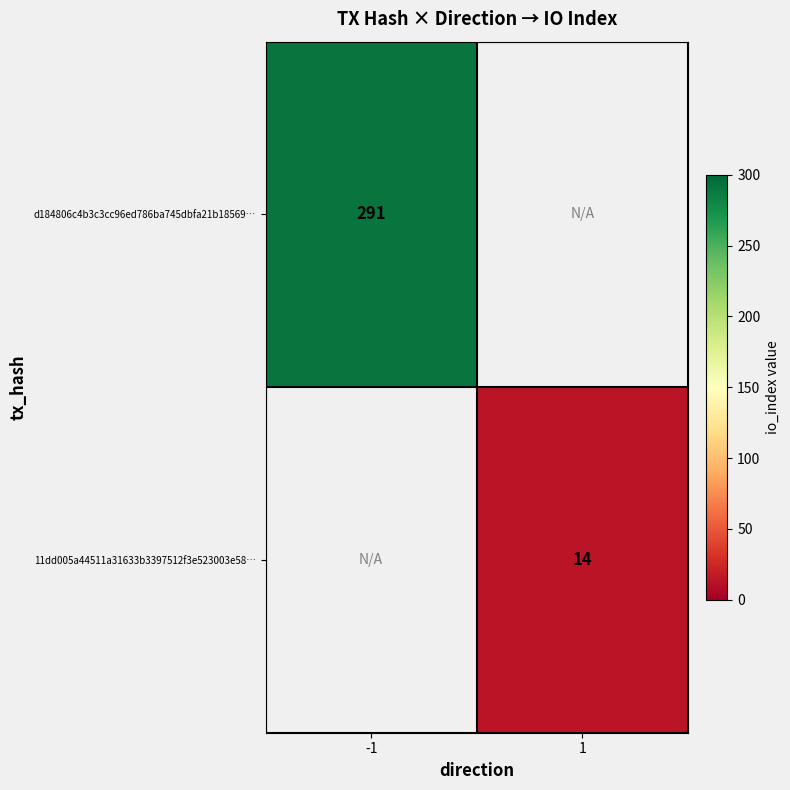

The 11dd005a44511a31633b3397512f3e523003e58… series shows 14 at 1. True or false?

True